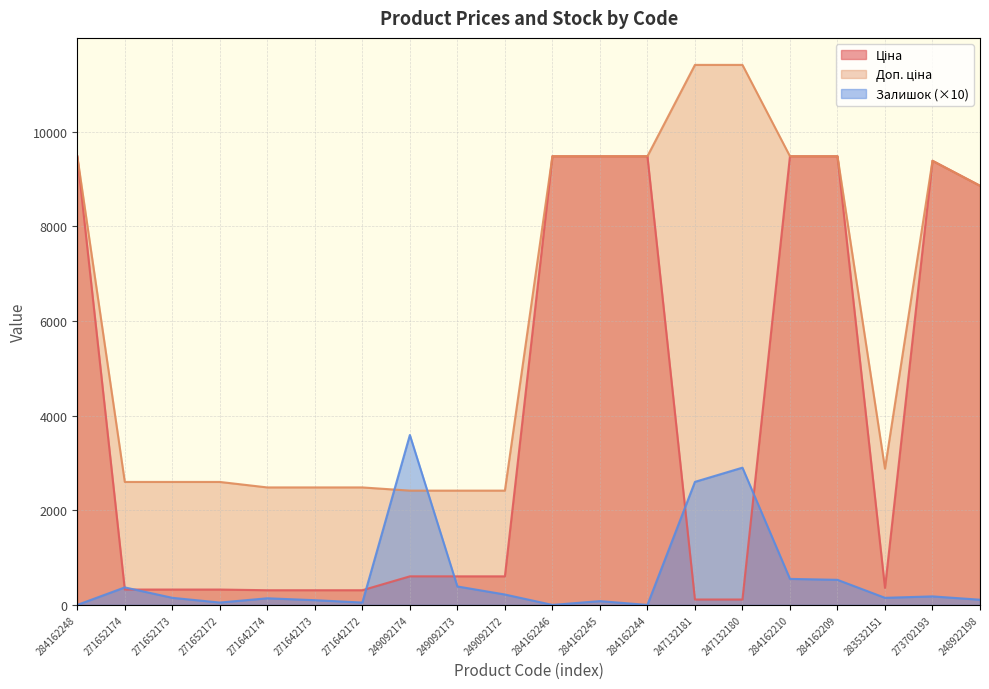

True or false: Доп. ціна has more than 1 interior local peaks.

False